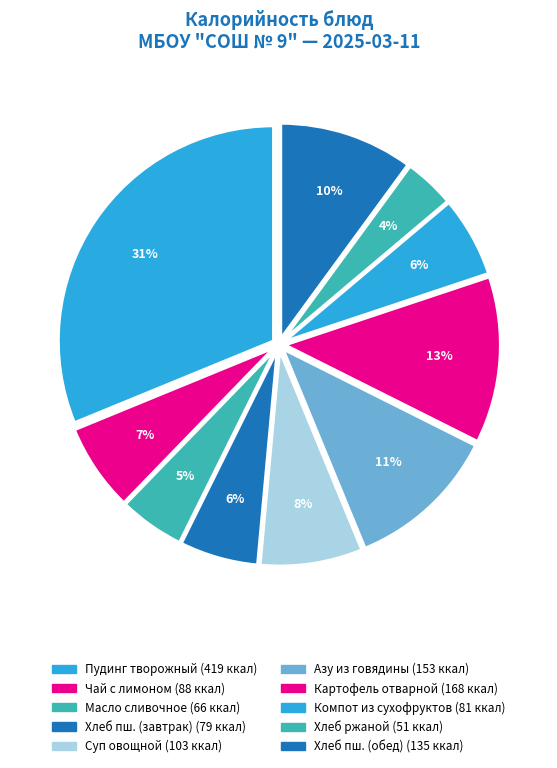

What is the largest slice in the pie chart?

Пудинг творожный с повидлом